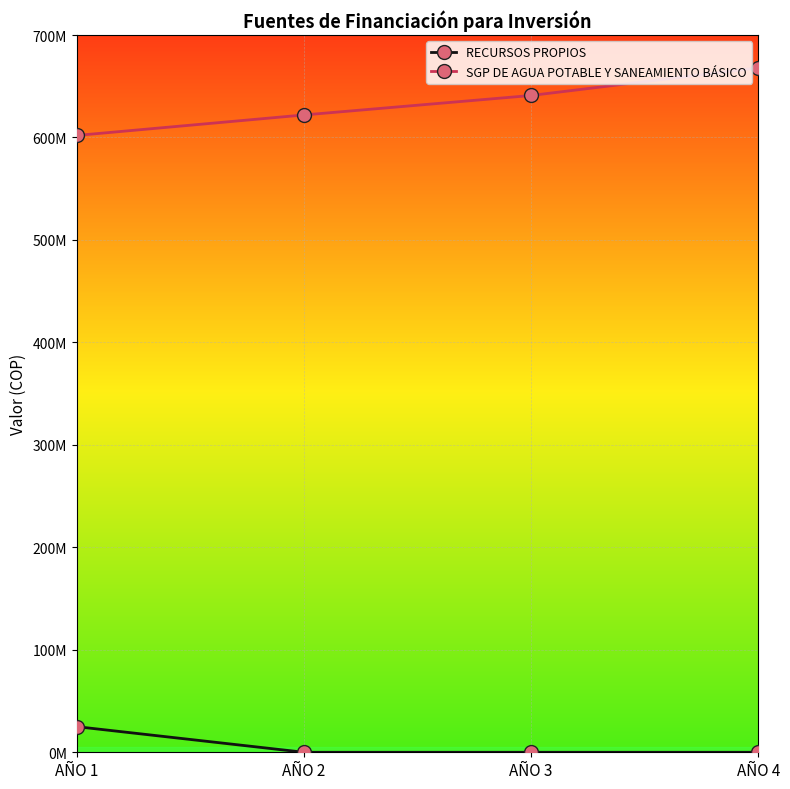

At AÑO 2, list the series in order from smallest to largest.

RECURSOS PROPIOS, SGP DE AGUA POTABLE Y SANEAMIENTO BÁSICO